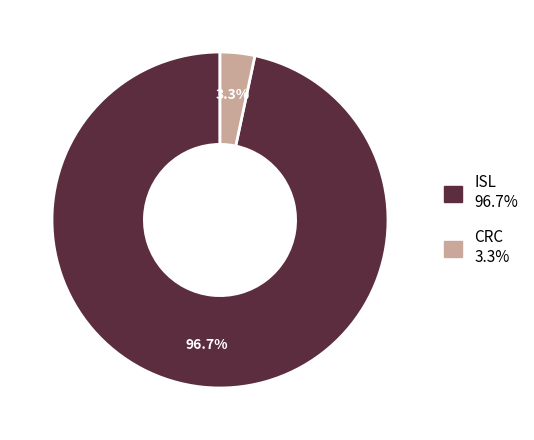

To the nearest percent, what is the difference between the ISL and CRC slice percentages?

93%